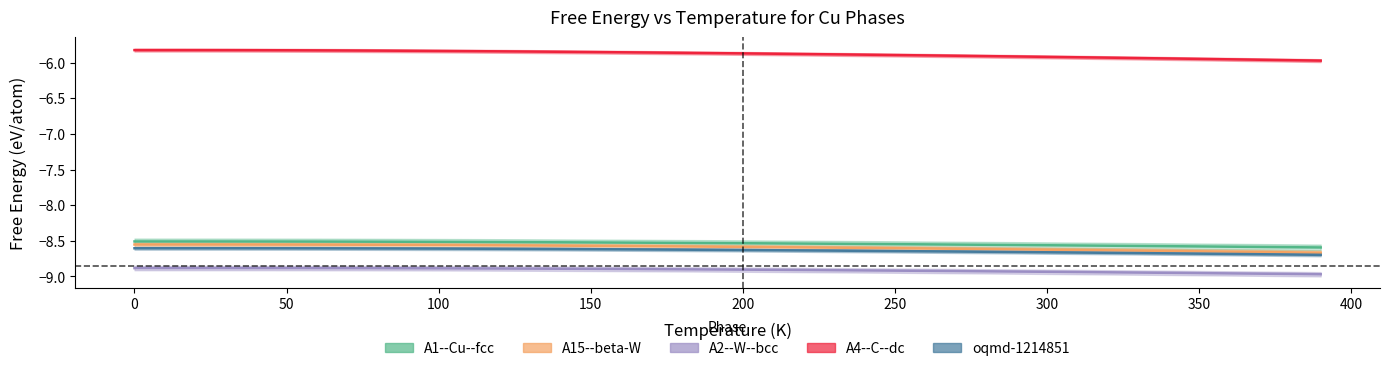

What is the total value across all series at 380?

-40.9